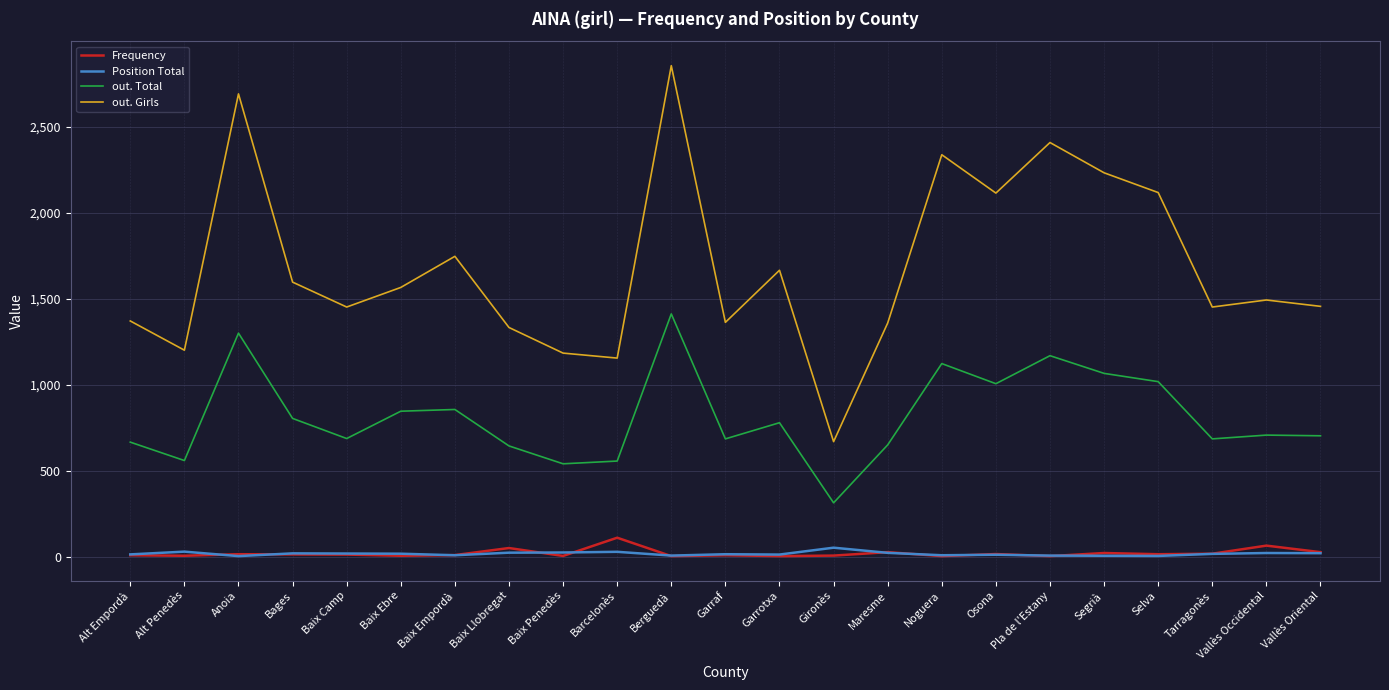

True or false: out. Girls and Frequency cross at least once.

False